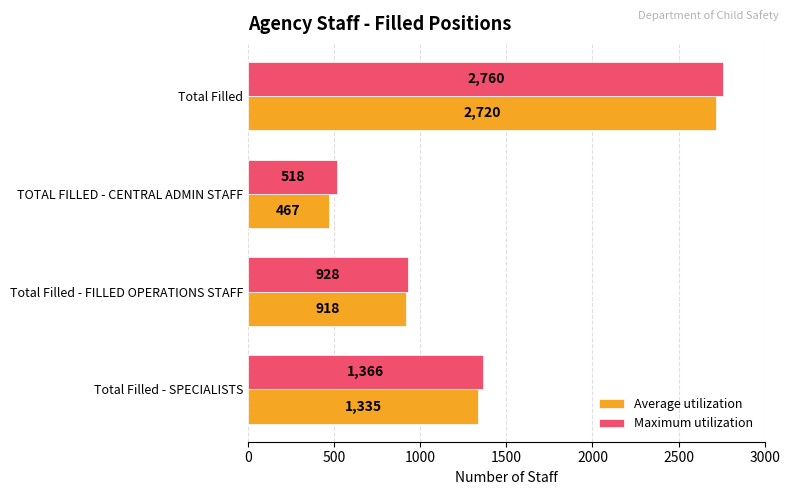

Which series has the largest range (max minus min)?

Average utilization